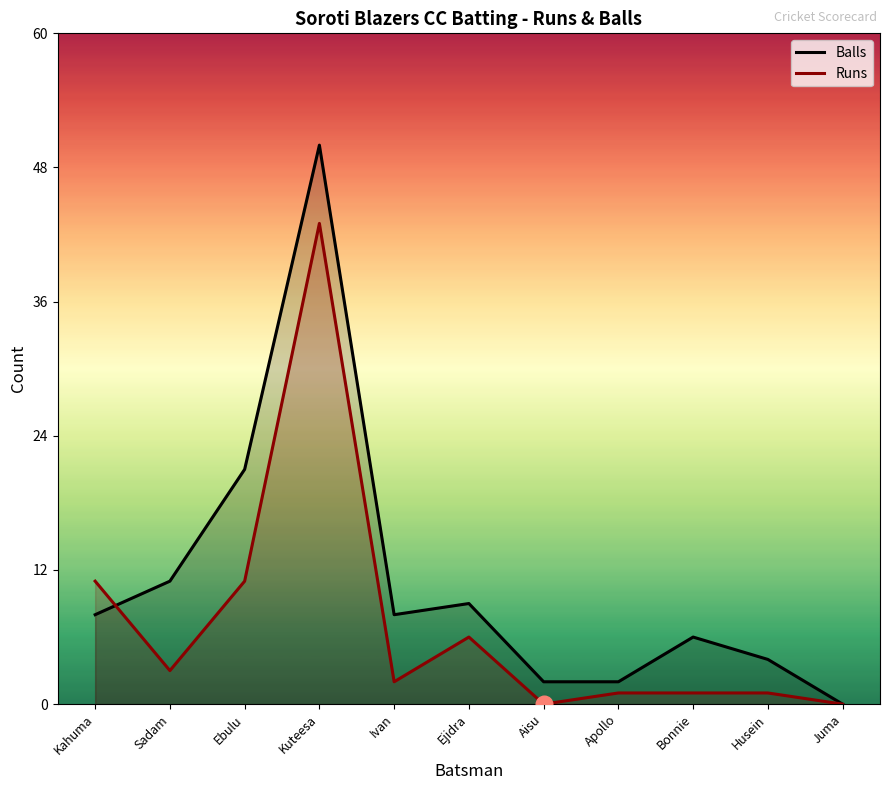

At which category does Runs reach its first local valley?

Sadam